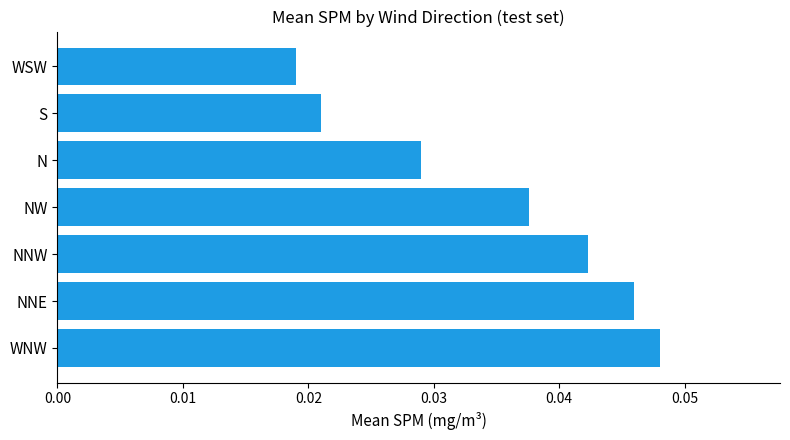

Which category has the highest value across all series?

WNW